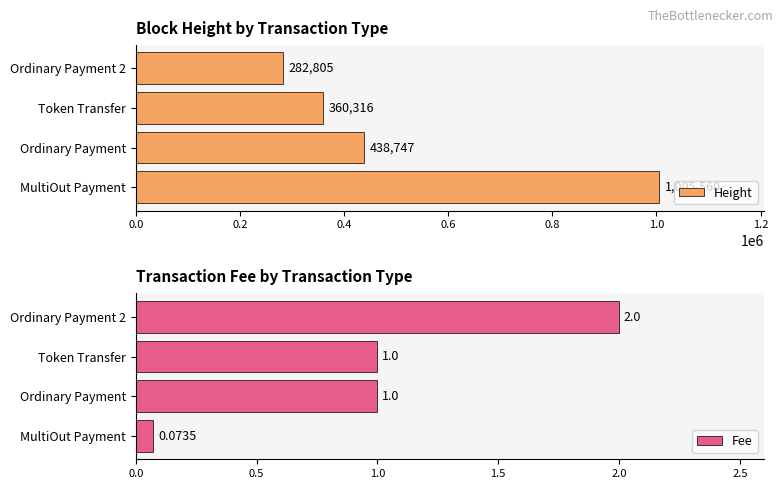

How many data points does each series have?

4